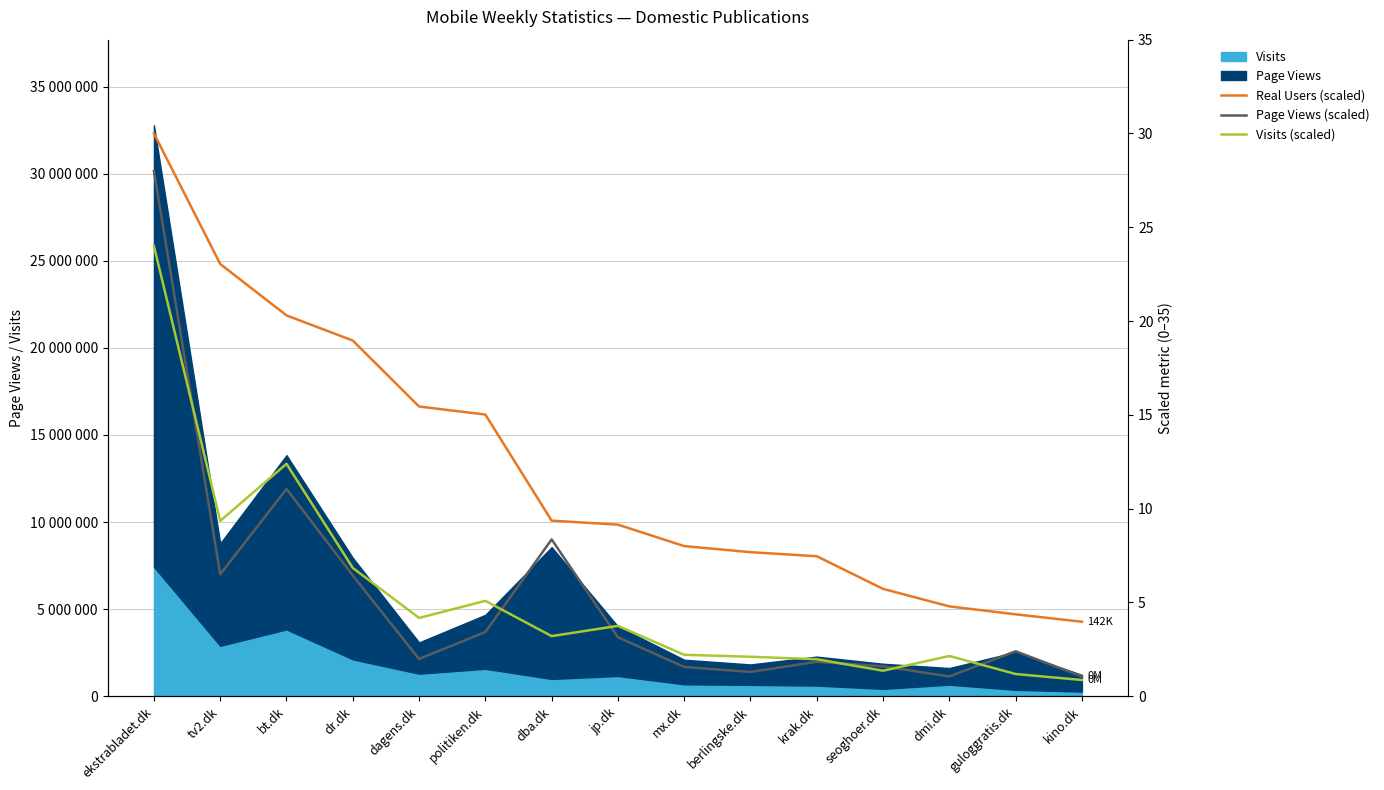

What is the minimum value for Visits (scaled)?

0.9